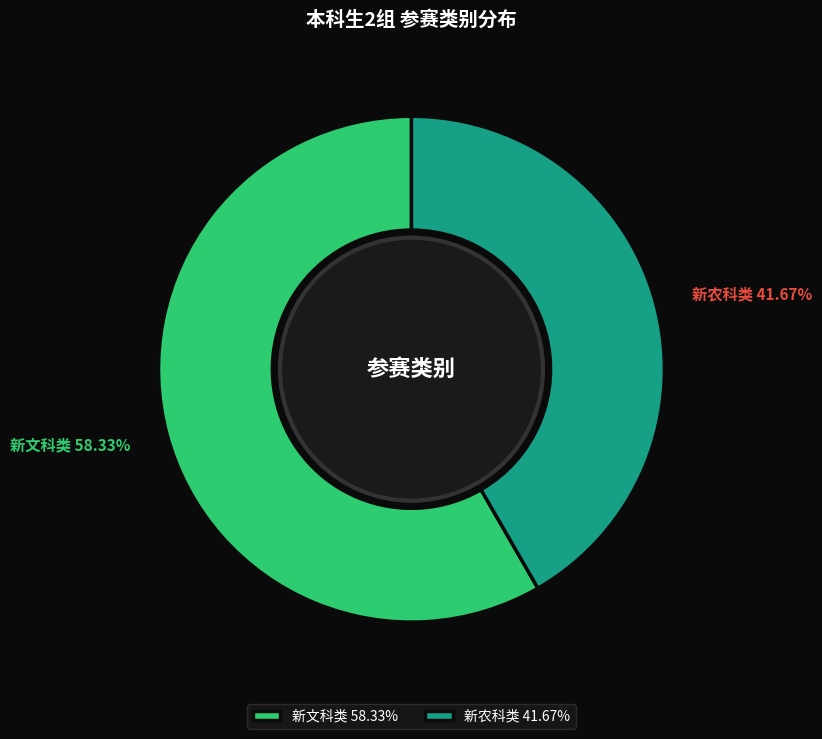

To the nearest percent, what is the average slice percentage?

50%